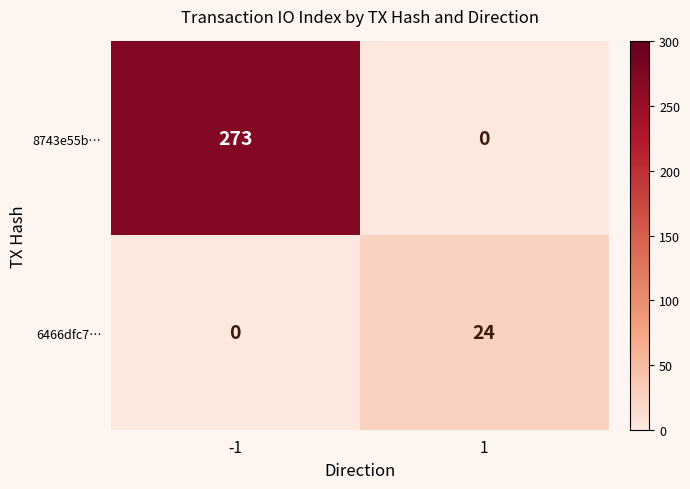

What value does the 8743e55b… series have at -1?

273